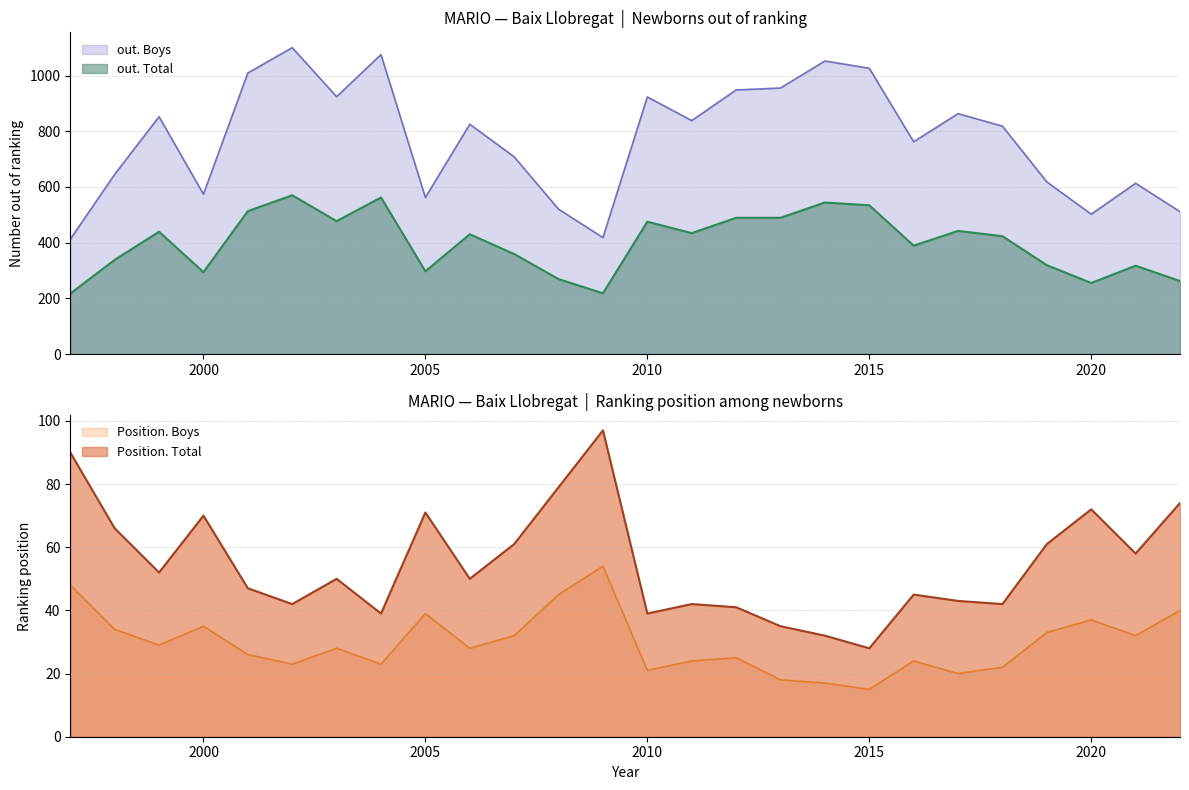

True or false: out. Boys and Position. Boys cross at least once.

False